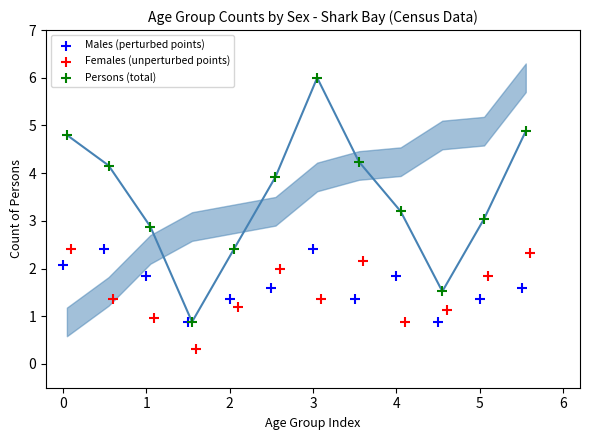

Which series reaches the maximum Y coordinate?

Persons (total)